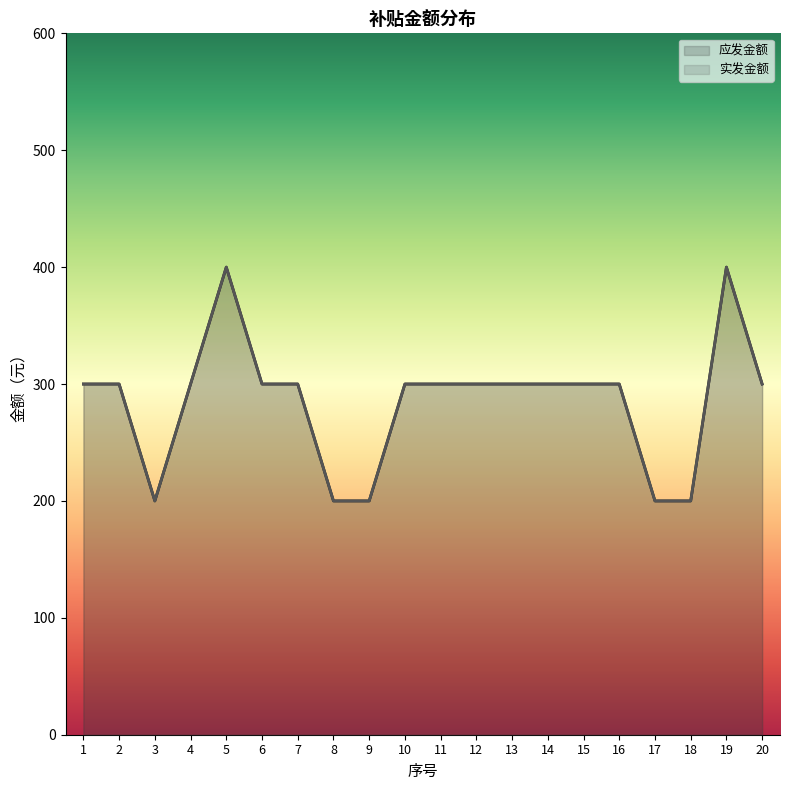

At which category does the chart reach its peak across all series?

5